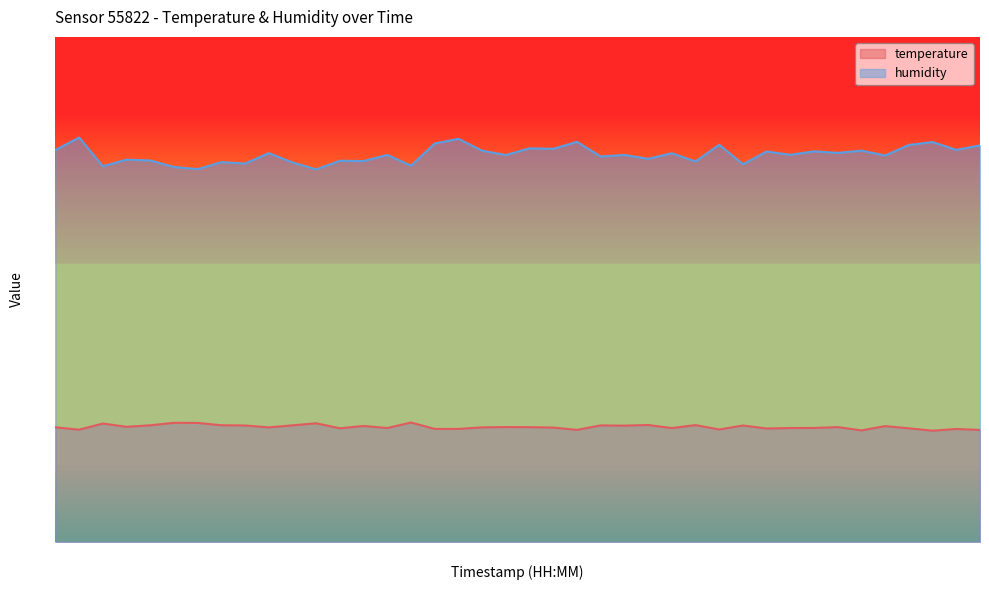

Does the chart display data point markers on the line(s)?

No